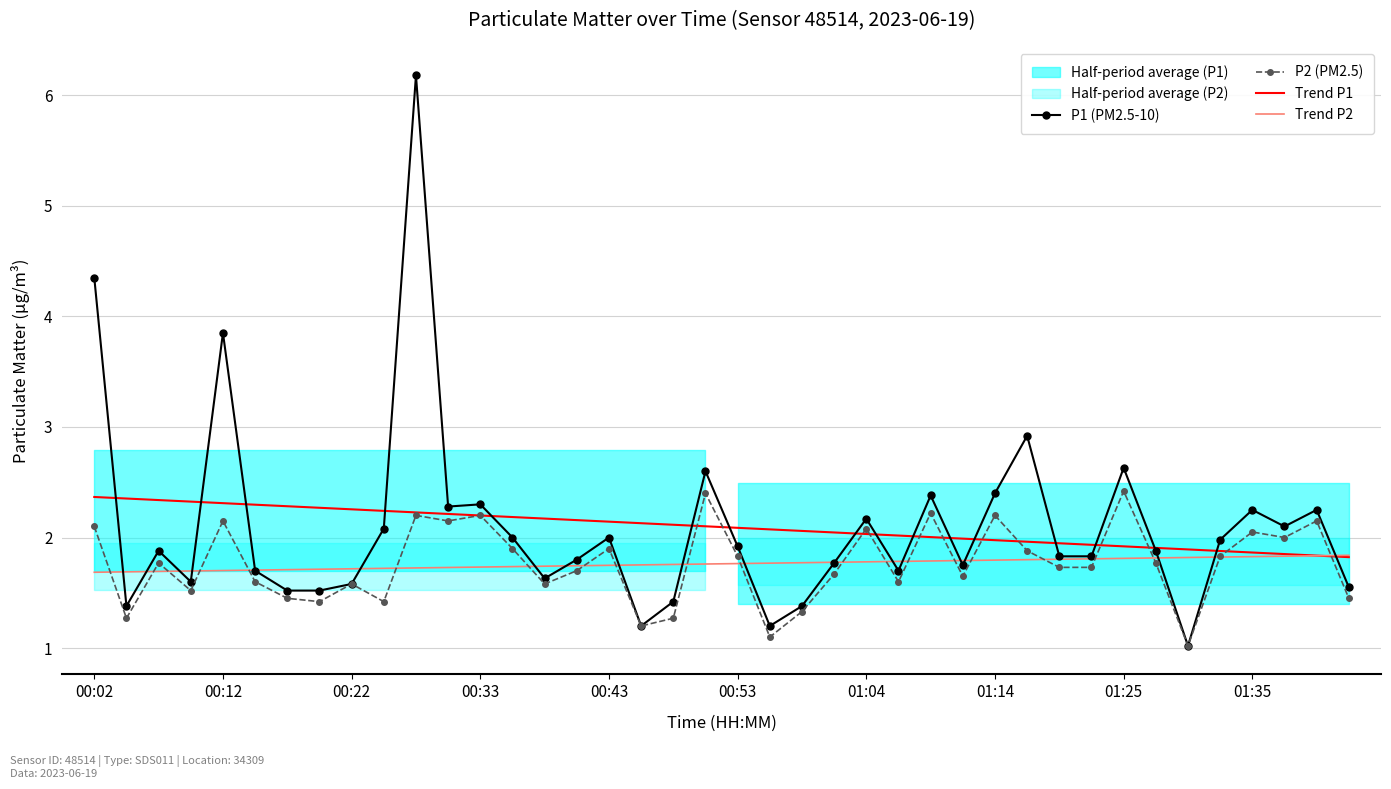

True or false: P1 (PM2.5-10) has a value of 2.0 at 00:43.

True